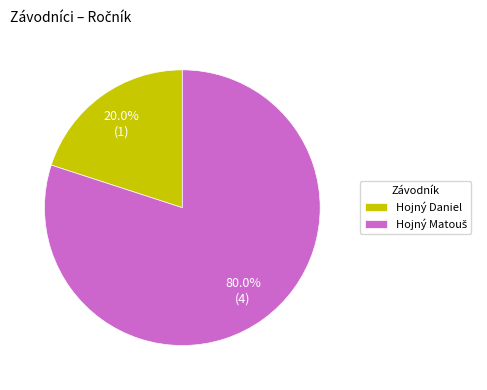

To the nearest percent, what portion does Hojný Daniel represent?

20%